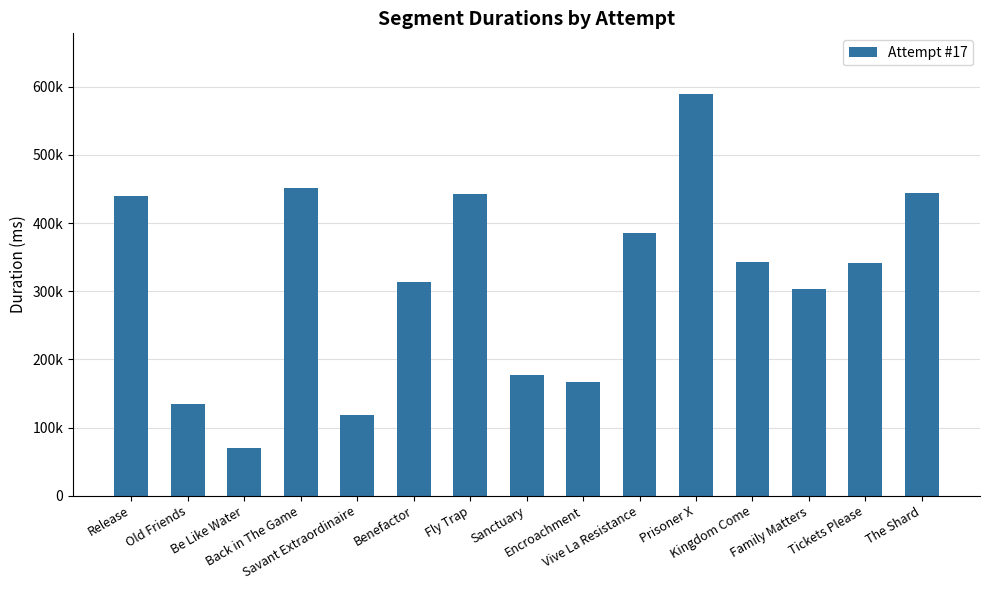

Are the bars horizontal?

No